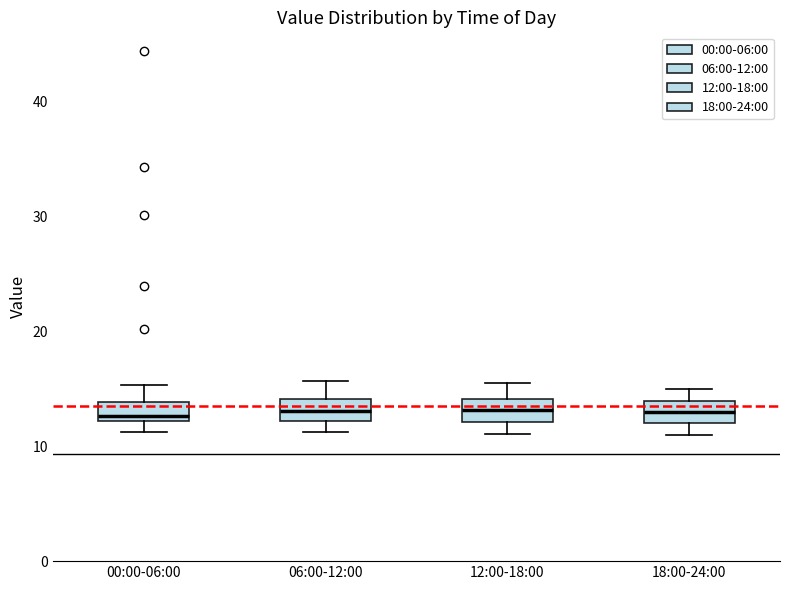

Reading left to right, transcribe this box plot: for each box, give where its median line is, the range the box spans, and where its two whiskers end, as read against the y-axis. The values are not printed on the chart, so give them approximately, as read against the axis.

00:00-06:00: median 13, box 12 to 14, whiskers 11 to 15
06:00-12:00: median 13, box 12 to 14, whiskers 11 to 16
12:00-18:00: median 13, box 12 to 14, whiskers 11 to 16
18:00-24:00: median 13, box 12 to 14, whiskers 11 to 15